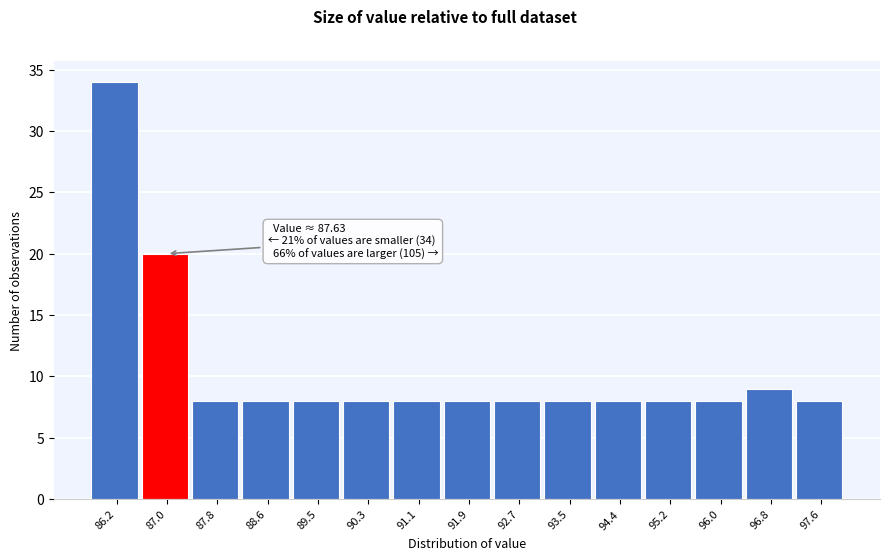

Reading left to right, transcribe all the data shown in this chart.

86.2=34	87.0=20	87.8=8	88.6=8	89.5=8	90.3=8	91.1=8	91.9=8	92.7=8	93.5=8	94.4=8	95.2=8	96.0=8	96.8=9	97.6=8